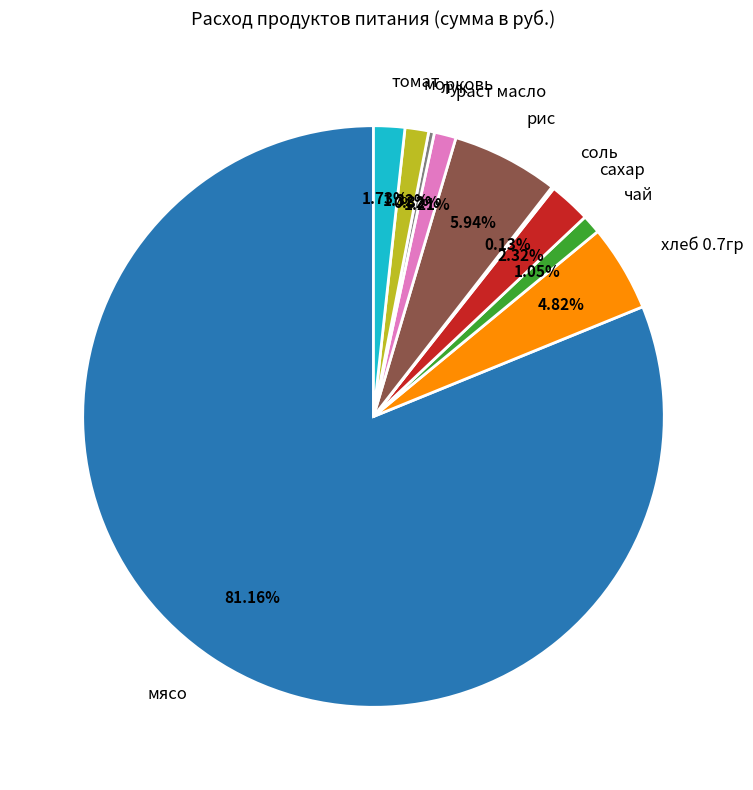

To the nearest percent, what percentage of the pie is морковь?

1%